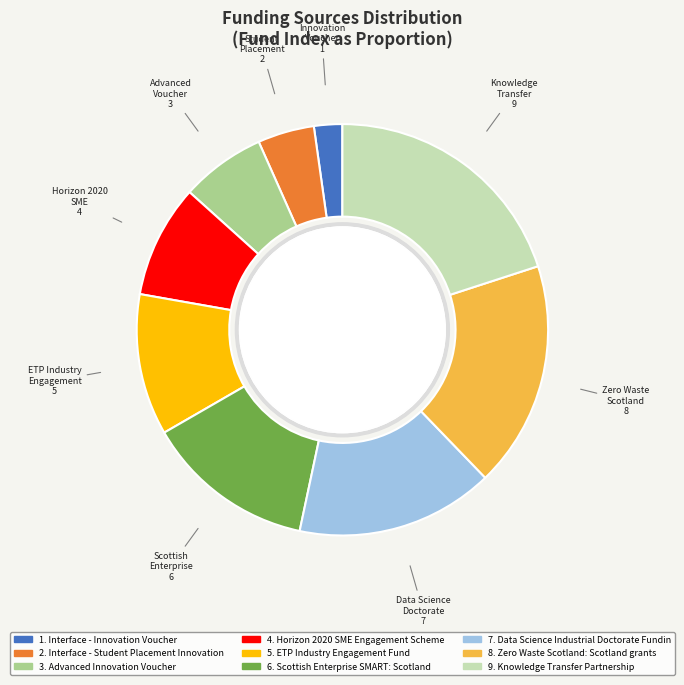

Does any single category account for the majority?

No